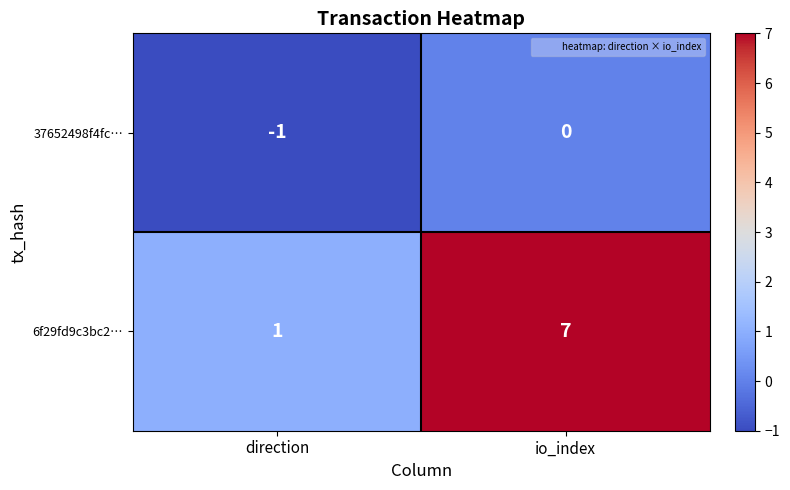

What is the spread (max minus min) of values at io_index?

7